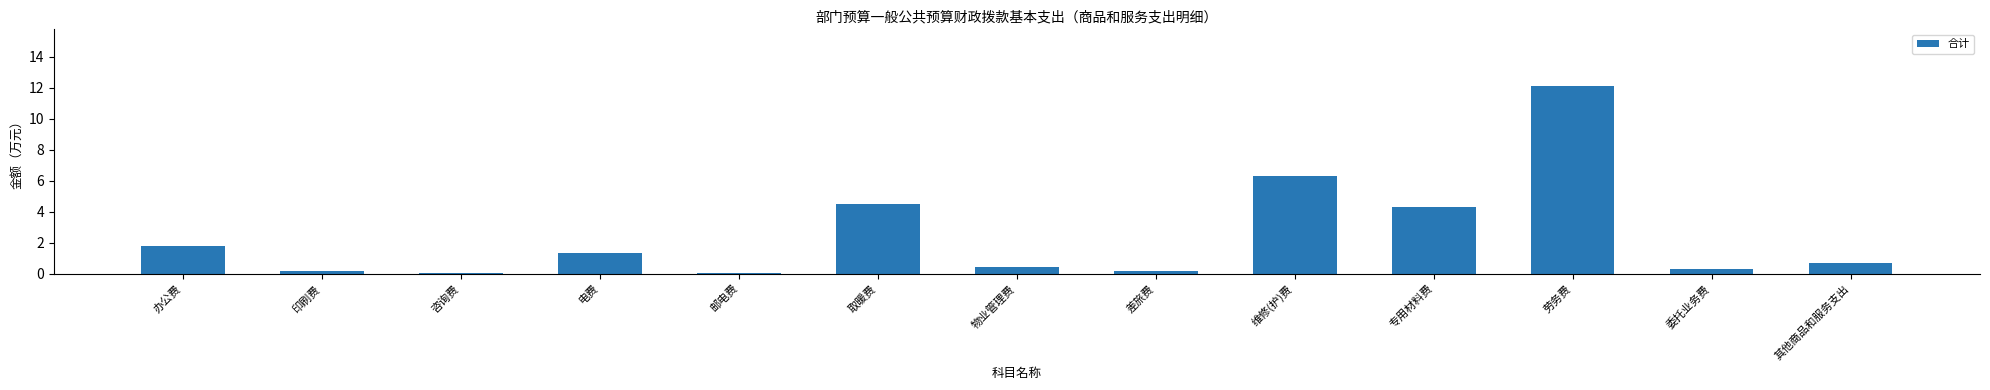

The value at 办公费 is 1.8. True or false?

True